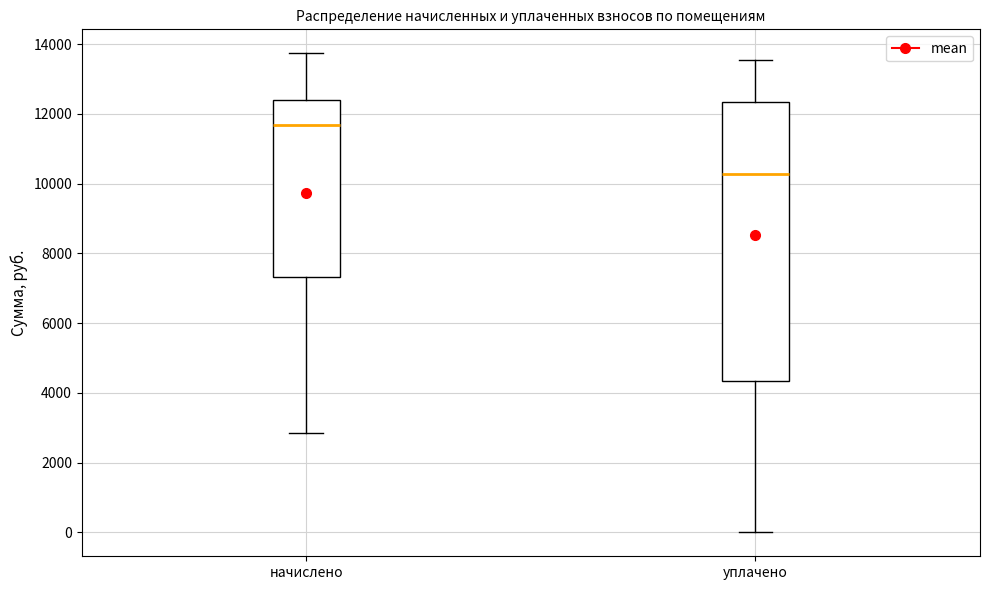

Reading left to right, transcribe this box plot: for each box, give where its median line is, the range the box spans, and where its two whiskers end, as read against the y-axis. The values are not printed on the chart, so give them approximately, as read against the axis.

начислено: median 11600, box 7400 to 12400, whiskers 2800 to 13800
уплачено: median 10200, box 4400 to 12400, whiskers 0 to 13600